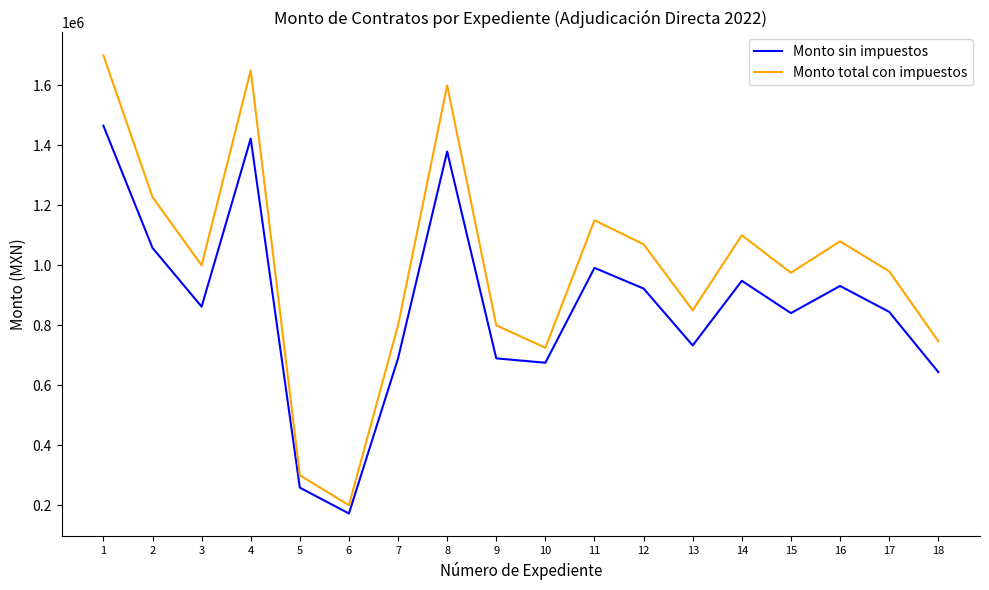

Rank the series at 13 from highest to lowest value.

Monto total con impuestos, Monto sin impuestos